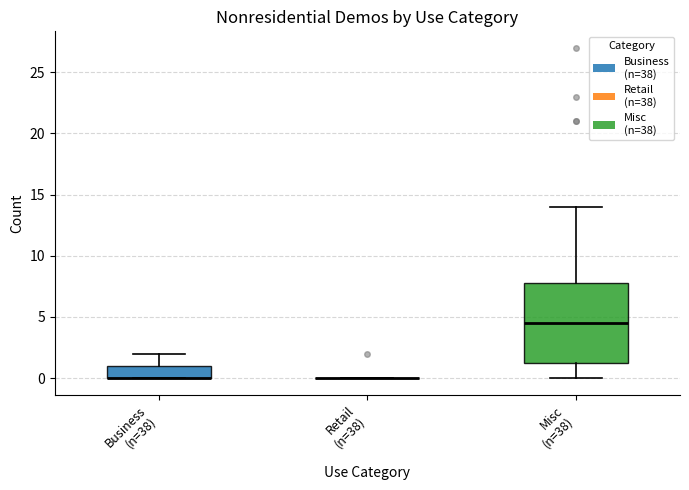

Comparing the boxes themselves (not the whiskers), which one is the tallest?

Misc (n=38)